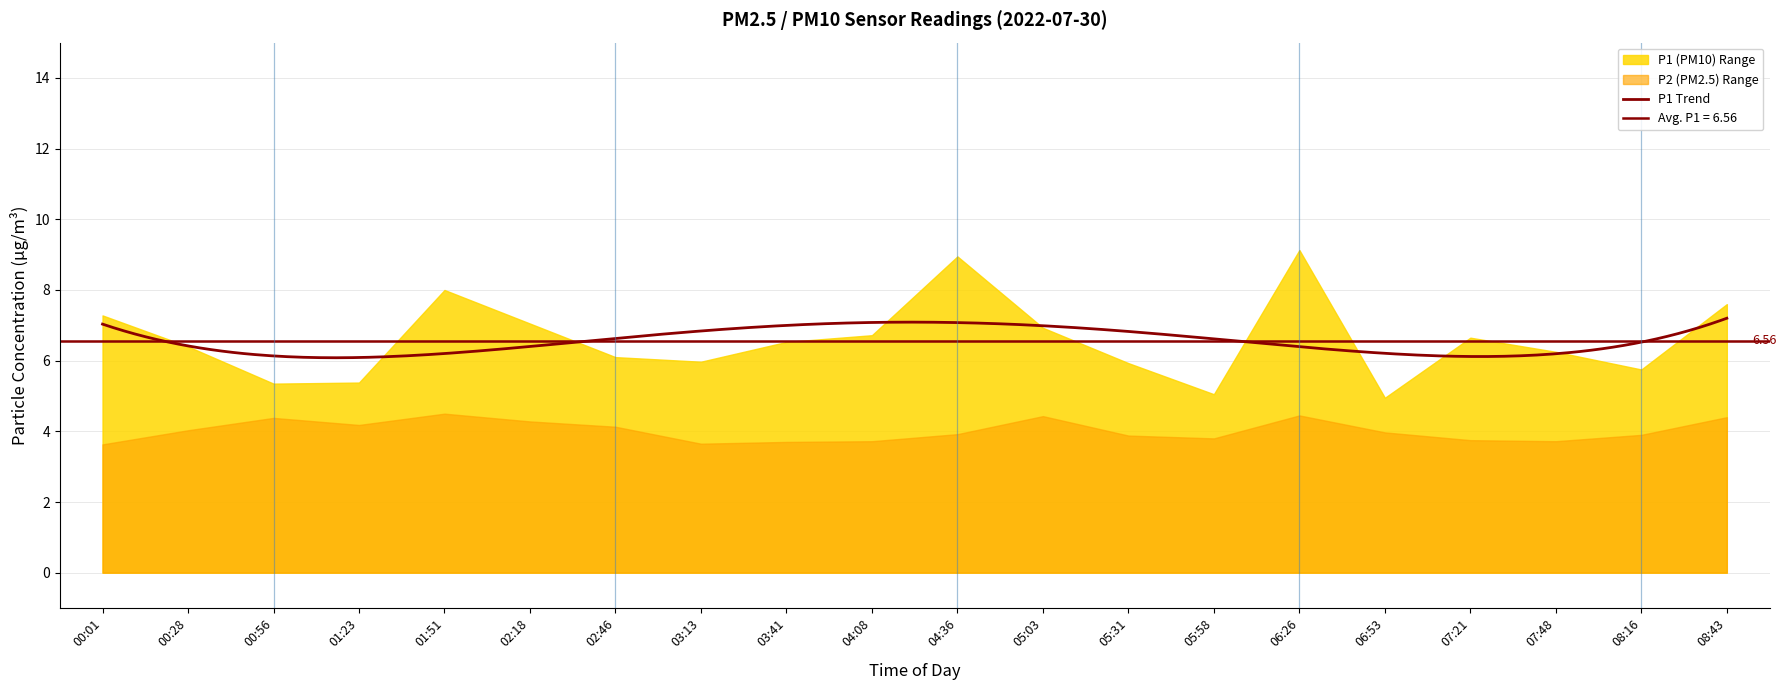

True or false: P2 has a value of 1.2 at 02:18.

False